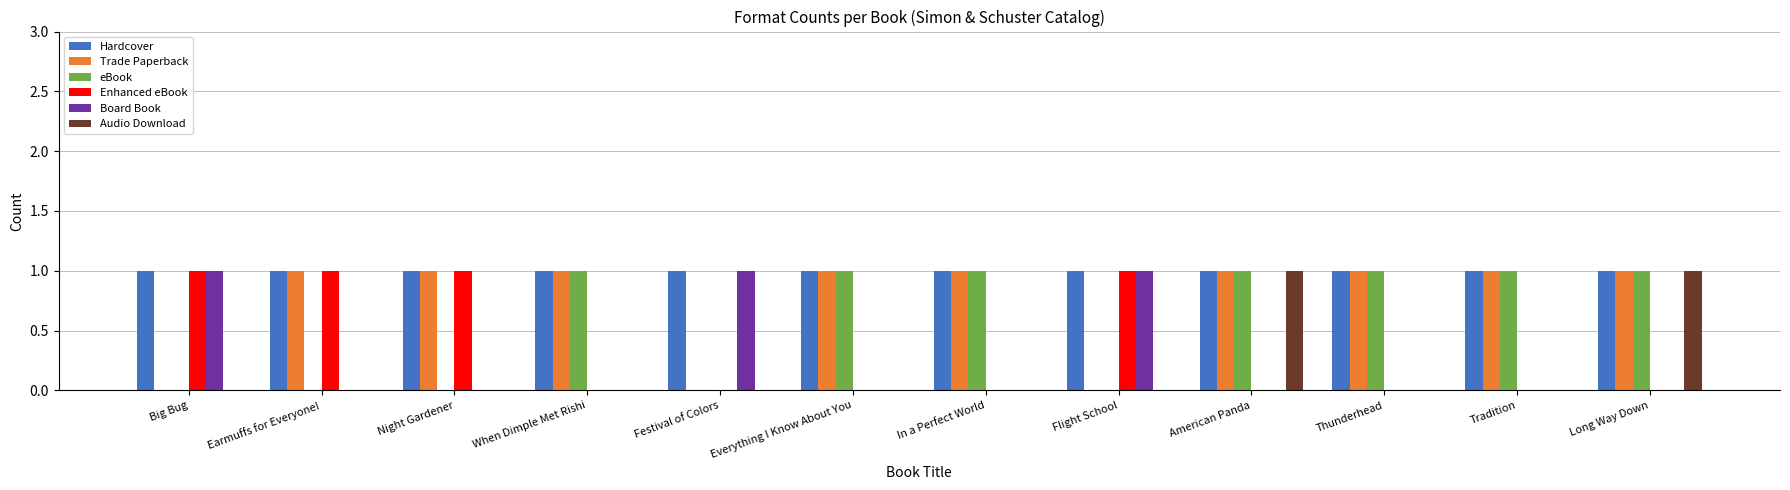

What is the total value across all series at Tradition?

3